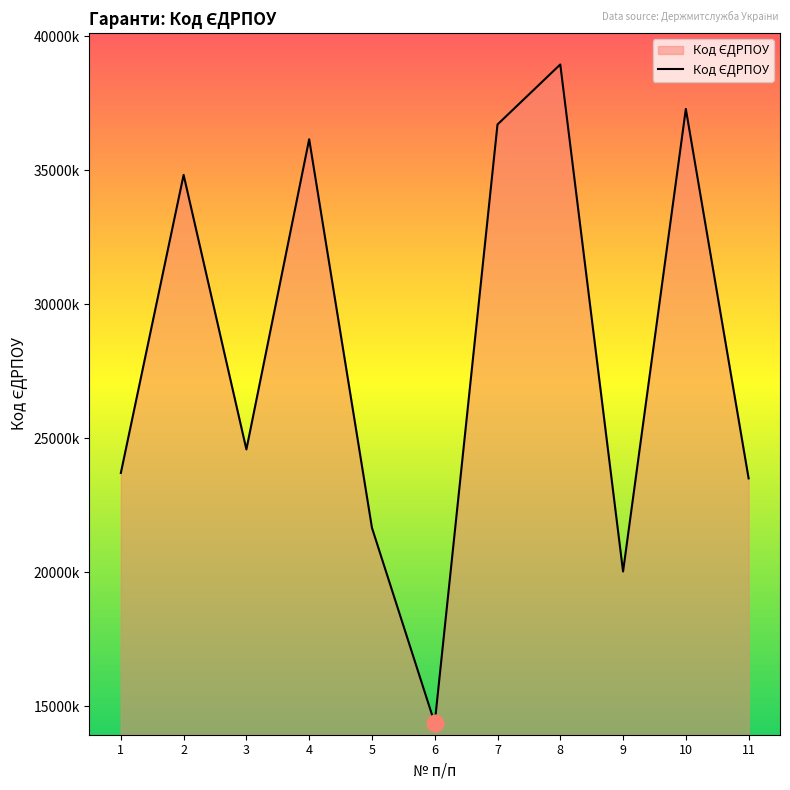

Is this an area chart (filled region under the line)?

Yes